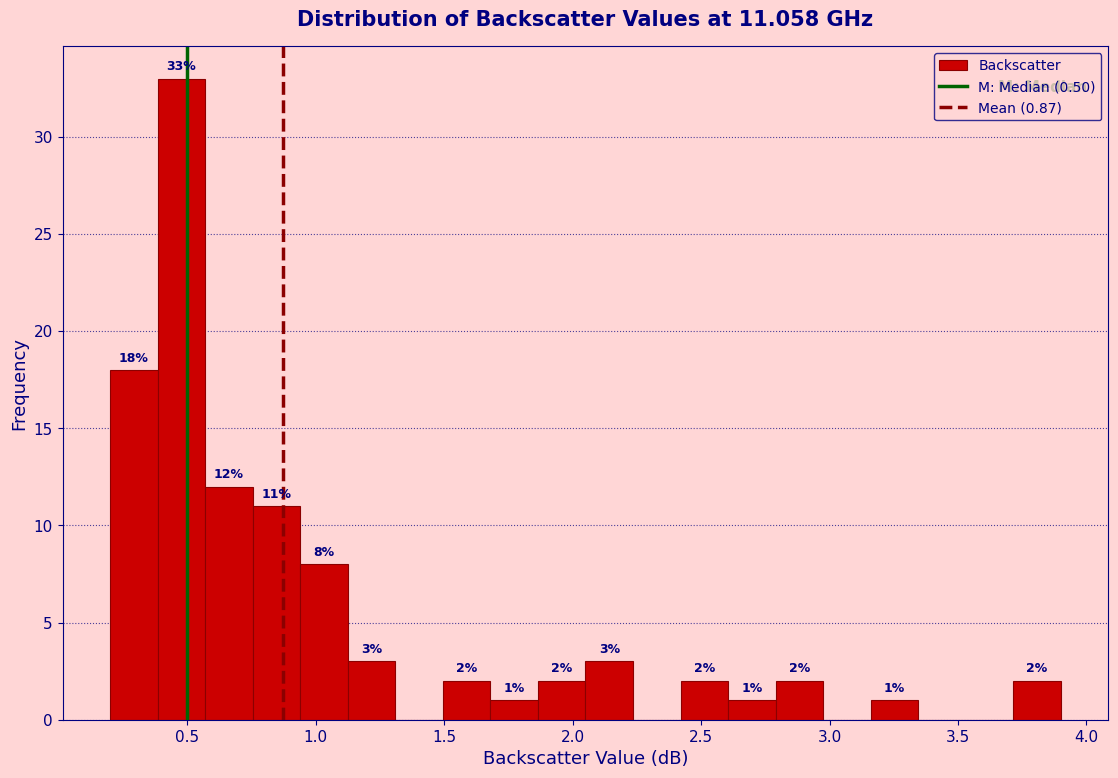

Read against the x-axis, roughly where is the centre of the tallest bar?

0.50